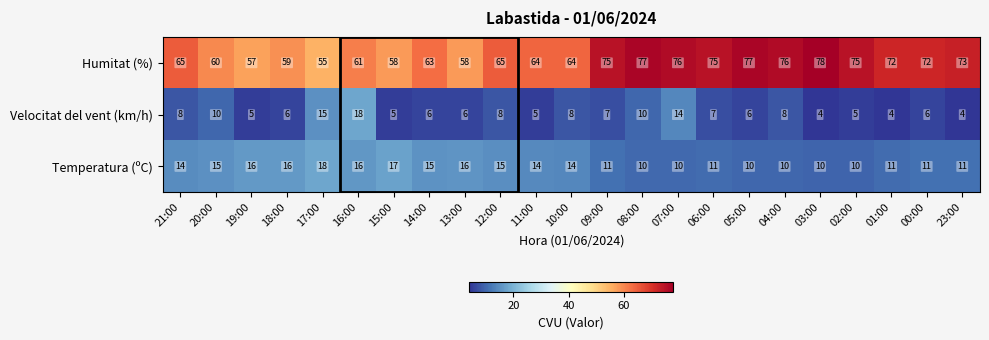

What is the greatest value displayed?

78